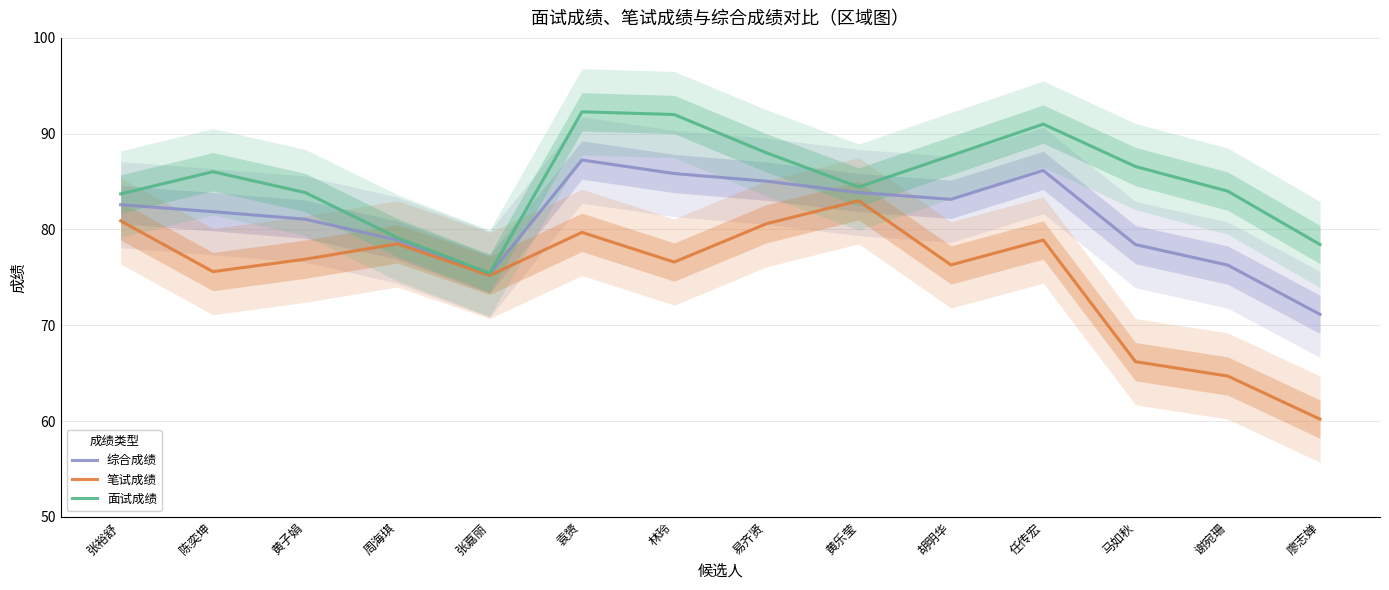

What is the label of the 13th point from the right?

陈奕坤